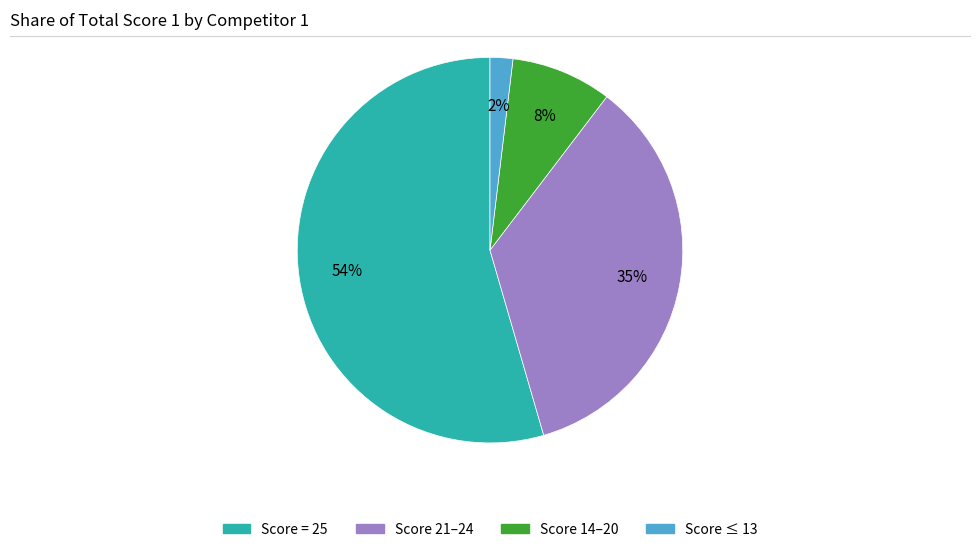

To the nearest percent, what is the average slice percentage?

25%